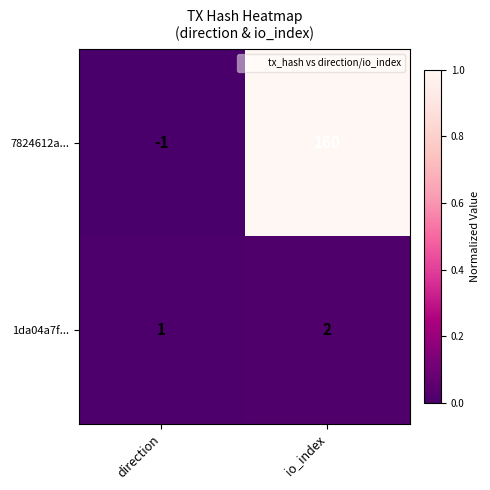

The value of 7824612a... at direction is -2. True or false?

False